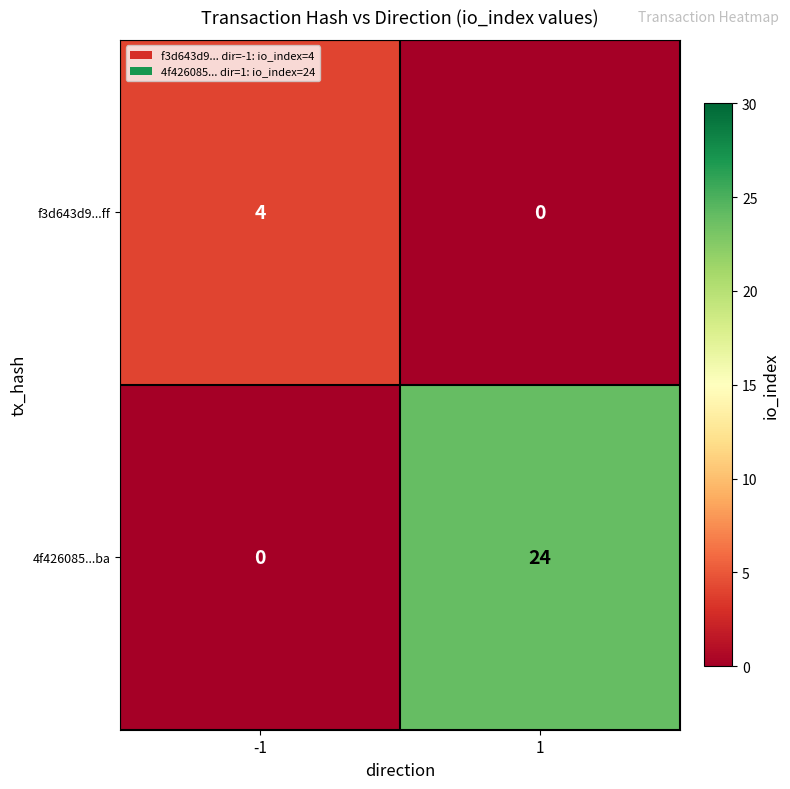

True or false: f3d643d9...ff has a value of 0 at 1.

True